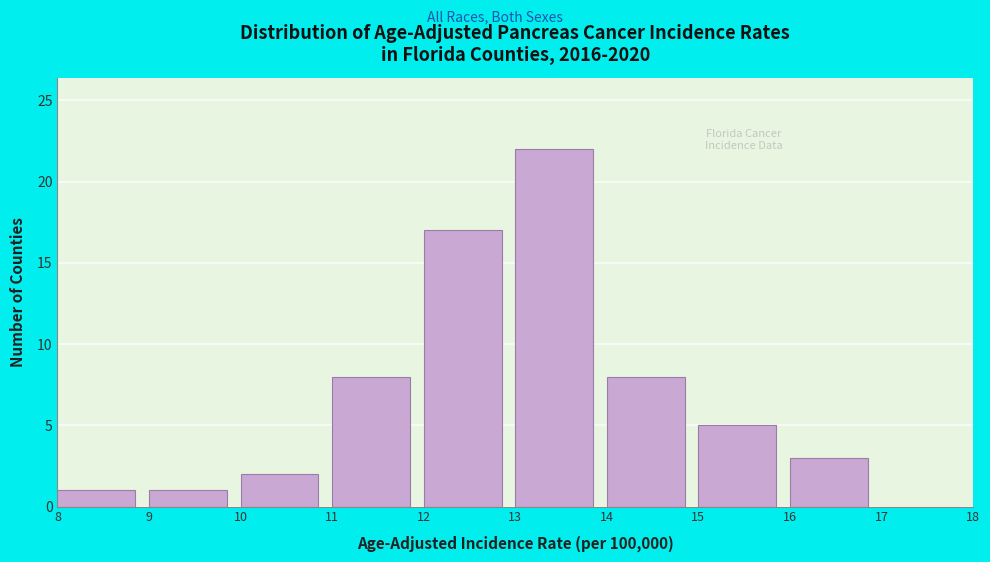

Reading left to right, list every bar in this chart as the range it spans on the x-axis followed by its height. The values are not printed on the chart, so give them approximately, as read against the axis.

8 to 9: 1
9 to 10: 1
10 to 11: 2
11 to 12: 8
12 to 13: 17
13 to 14: 22
14 to 15: 8
15 to 16: 5
16 to 17: 3
17 to 18: 0